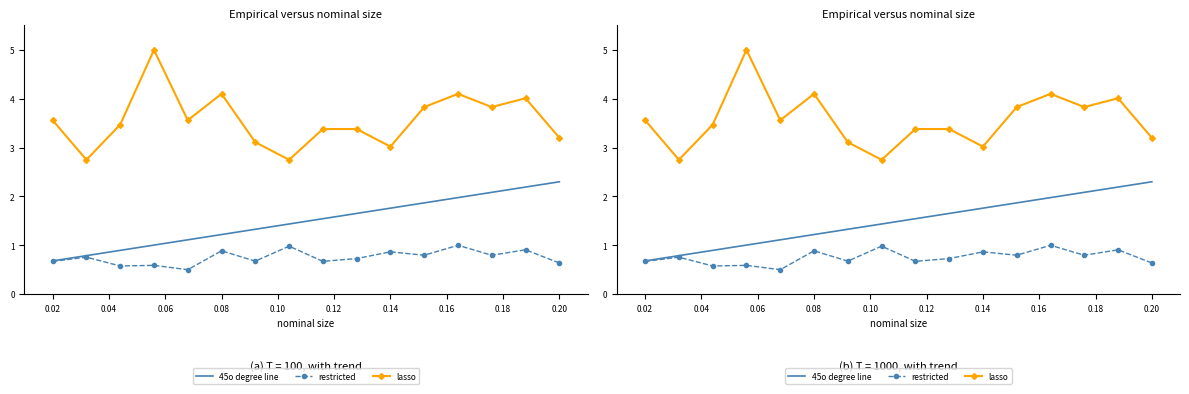

What is the difference between the maximum and minimum values in the restricted series?

0.5